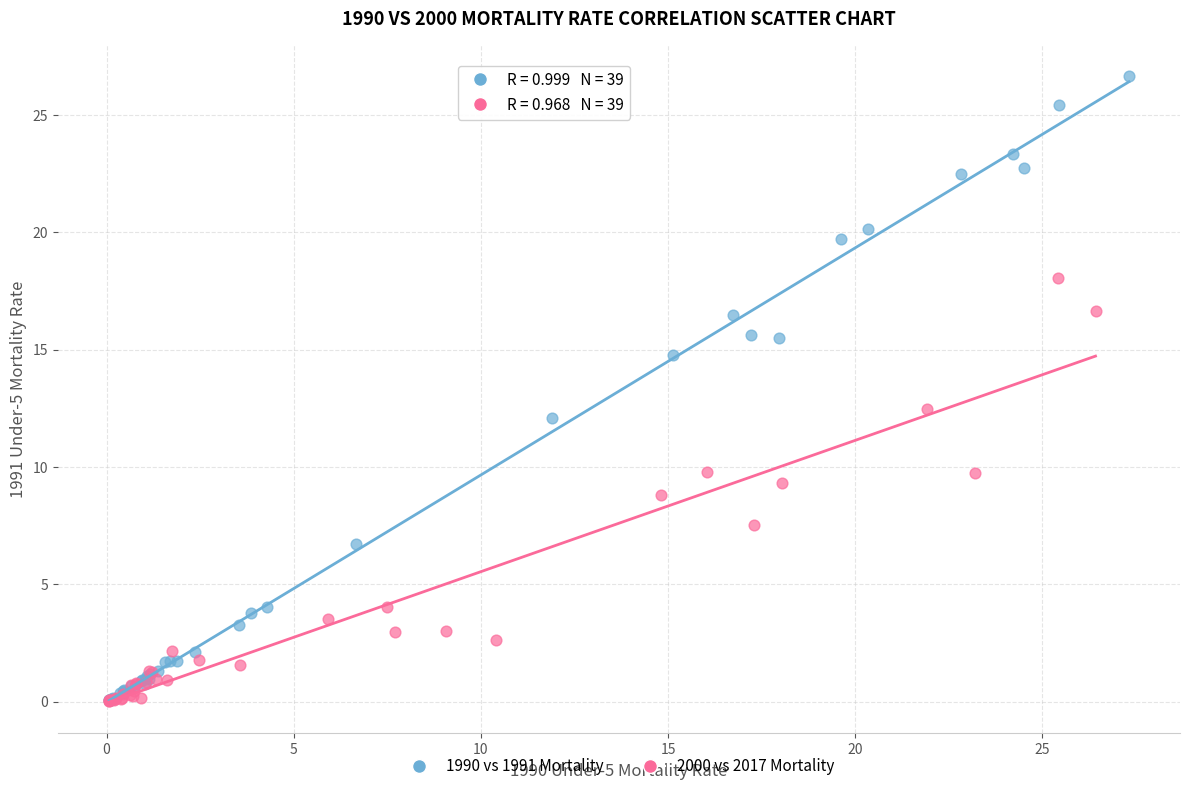

Which series contains the highest Y value?

1990 vs 1991 Mortality